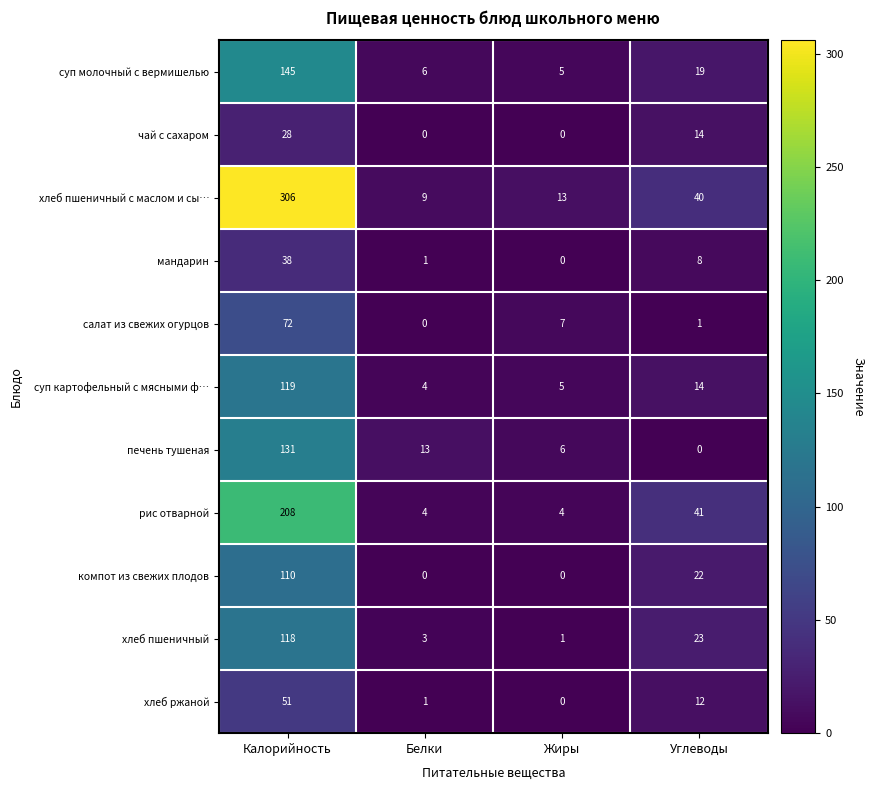

List the series in order of their peak value, lowest first.

чай с сахаром, мандарин, хлеб ржаной, салат из свежих огурцов, компот из свежих плодов, хлеб пшеничный, суп картофельный с мясными ф…, печень тушеная, суп молочный с вермишелью, рис отварной, хлеб пшеничный с маслом и сы…